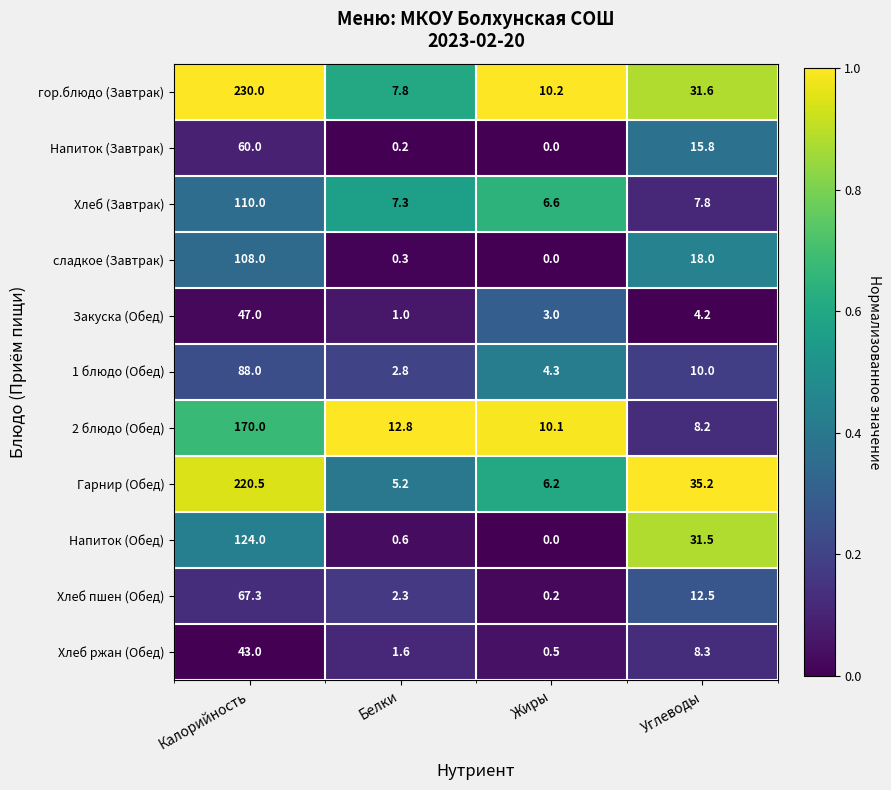

What is the sum of all Гарнир (Обед) values?

267.1